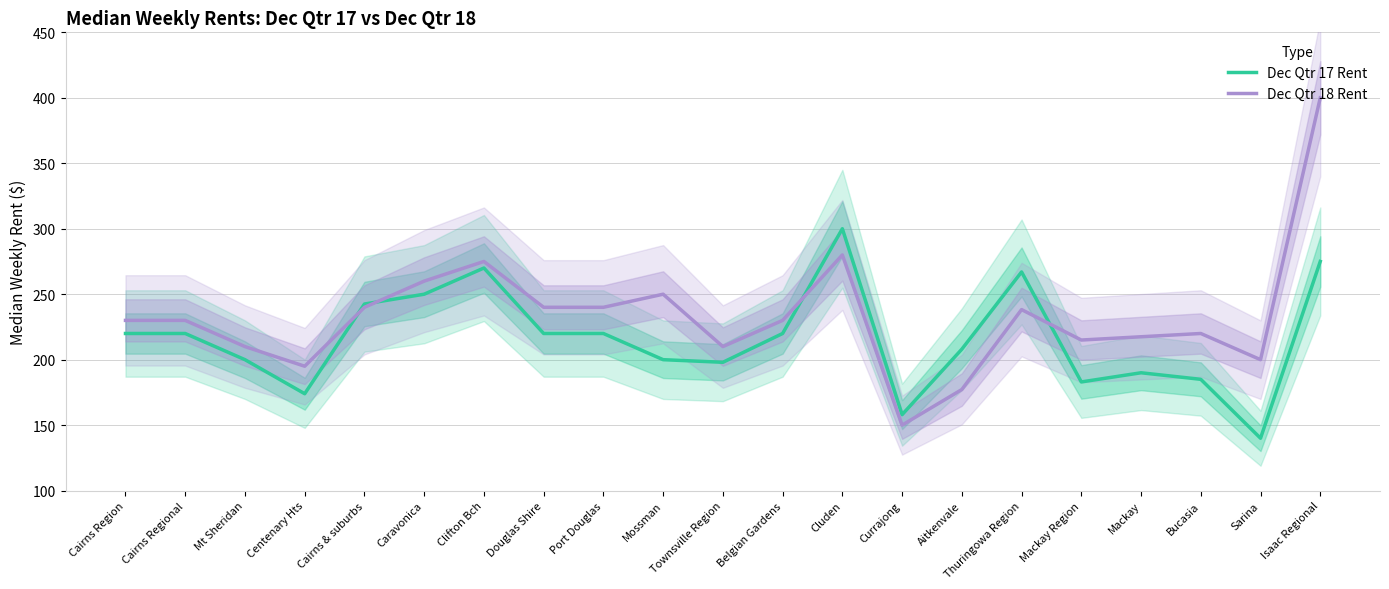

What is the minimum value shown in the chart?

140.0